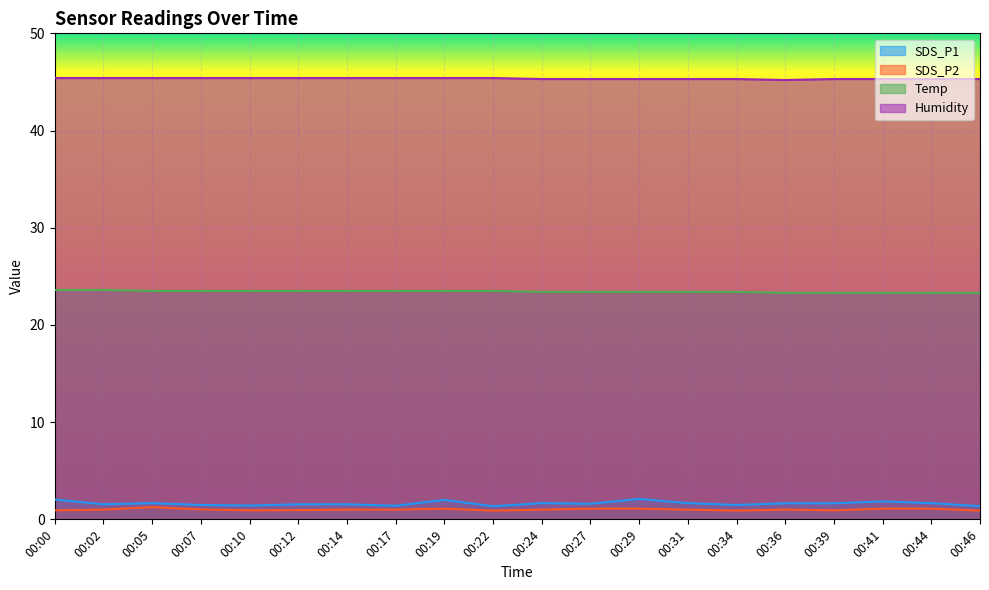

What is the difference between the SDS_P2 values at 00:00 and 00:02?

0.1